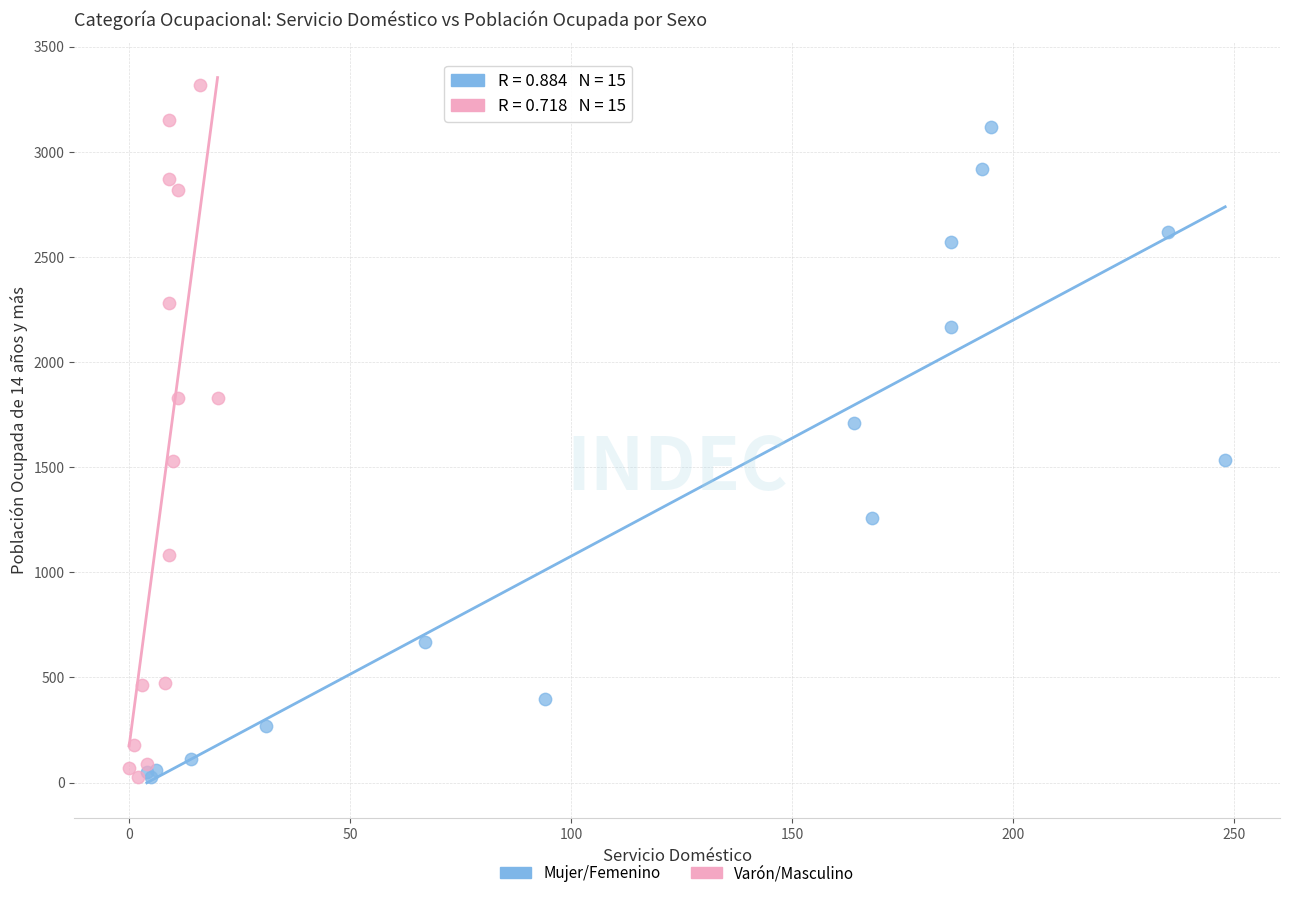

Which series has the largest Y range (max minus min)?

Varón/Masculino